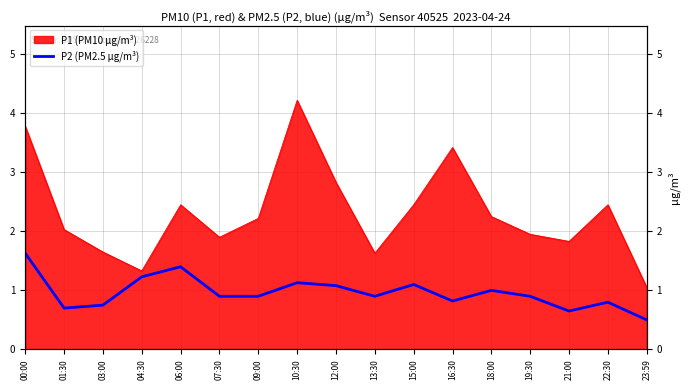

What position from the left is 13:30?

10